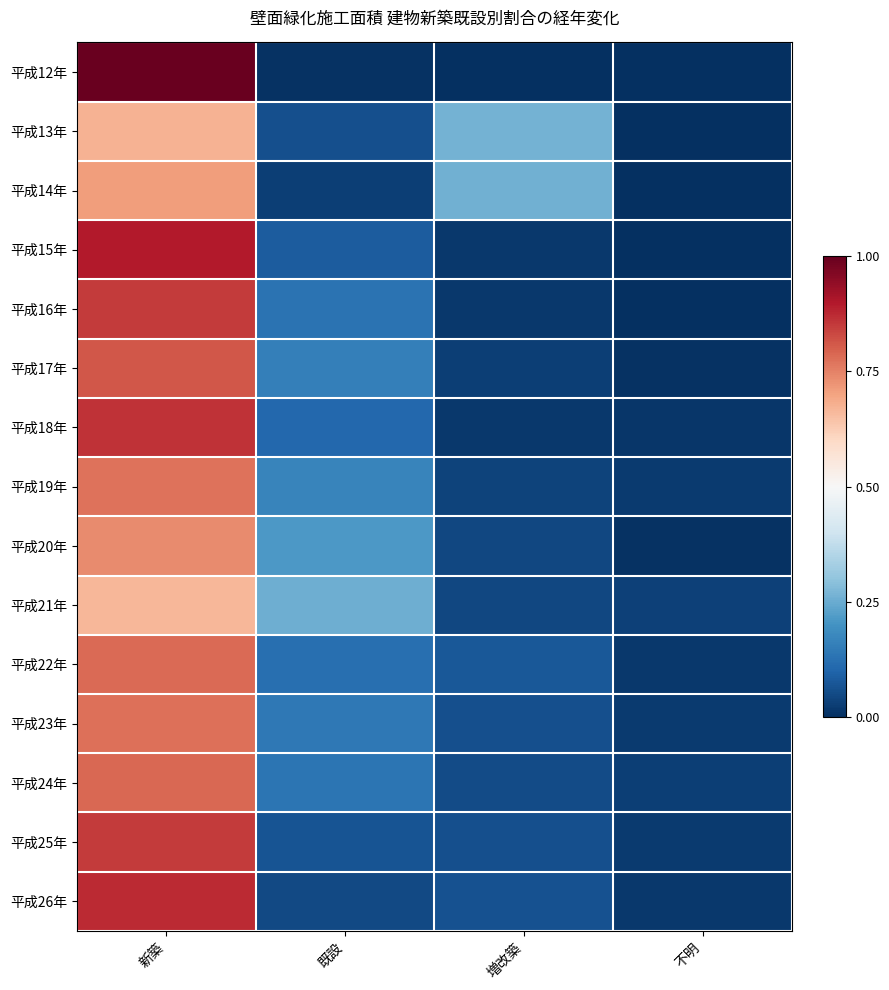

Reading right to left, transcribe all the data shown in this chart.

平成12年: 不明=0.0	増改築=0.0	既設=0.0	新築=1.0
平成13年: 不明=0.0	増改築=0.3	既設=0.1	新築=0.7
平成14年: 不明=0.0	増改築=0.3	既設=0.0	新築=0.7
平成15年: 不明=0.0	増改築=0.0	既設=0.1	新築=0.9
平成16年: 不明=0.0	増改築=0.0	既設=0.1	新築=0.8
平成17年: 不明=0.0	増改築=0.0	既設=0.2	新築=0.8
平成18年: 不明=0.0	増改築=0.0	既設=0.1	新築=0.9
平成19年: 不明=0.0	増改築=0.0	既設=0.2	新築=0.8
平成20年: 不明=0.0	増改築=0.0	既設=0.2	新築=0.7
平成21年: 不明=0.0	増改築=0.0	既設=0.3	新築=0.7
平成22年: 不明=0.0	増改築=0.1	既設=0.1	新築=0.8
平成23年: 不明=0.0	増改築=0.1	既設=0.1	新築=0.8
平成24年: 不明=0.0	増改築=0.1	既設=0.1	新築=0.8
平成25年: 不明=0.0	増改築=0.1	既設=0.1	新築=0.8
平成26年: 不明=0.0	増改築=0.1	既設=0.0	新築=0.9